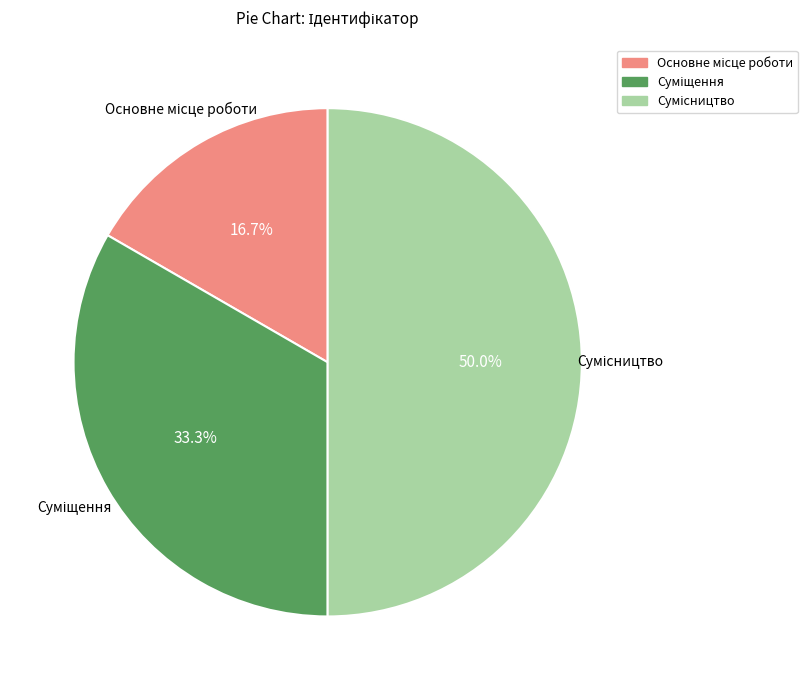

To the nearest percent, what is the average slice percentage?

33%